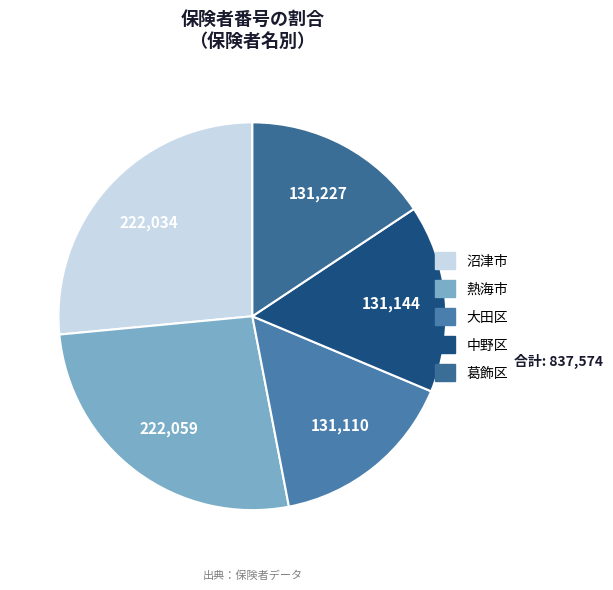

To the nearest percent, what is the average slice percentage?

20%